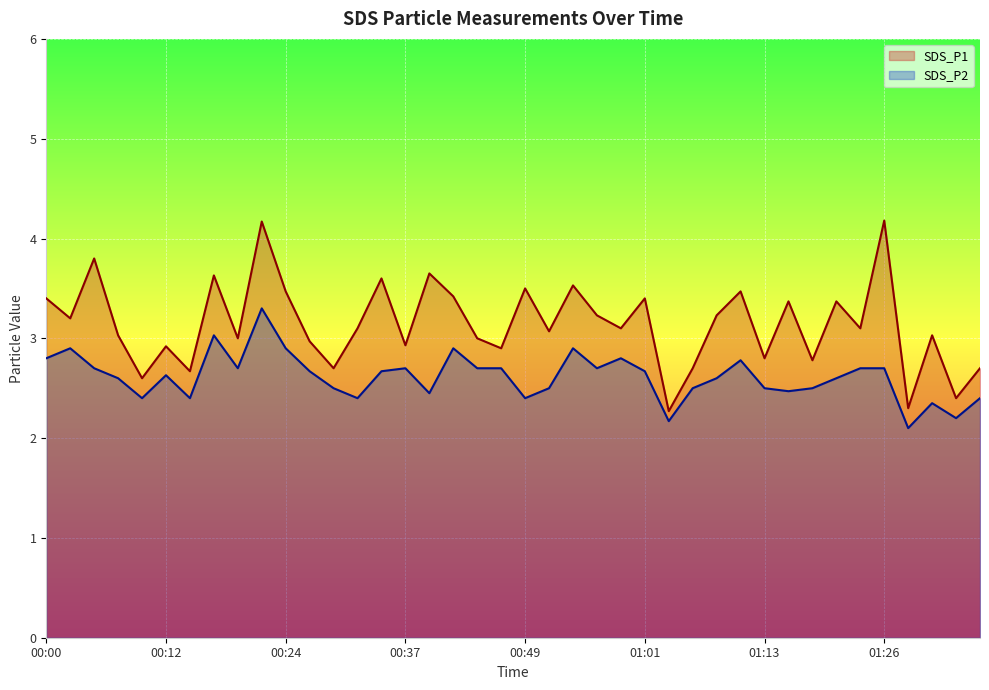

In SDS_P2, how many points are higher than both neighbors (excluding endpoints)?

10